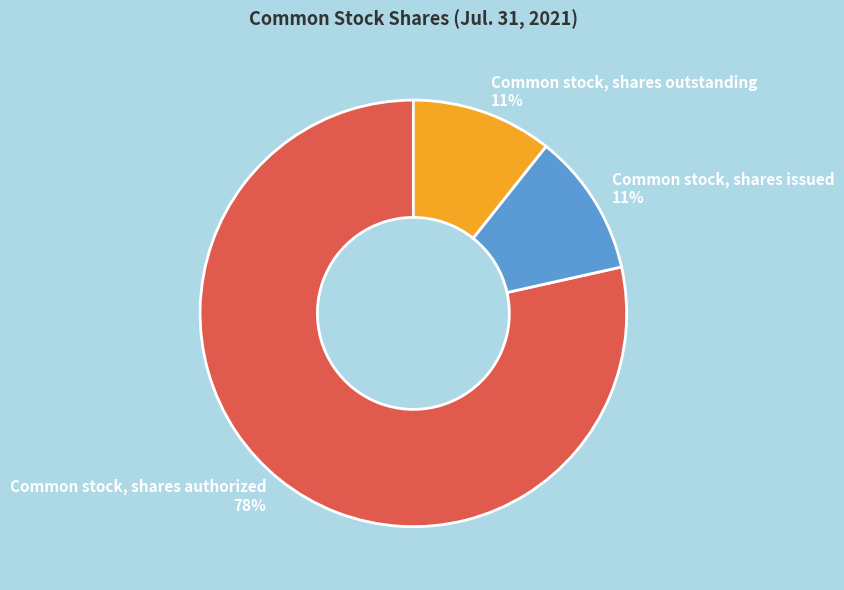

To the nearest percent, what percentage of the pie is Common stock, shares outstanding?

11%